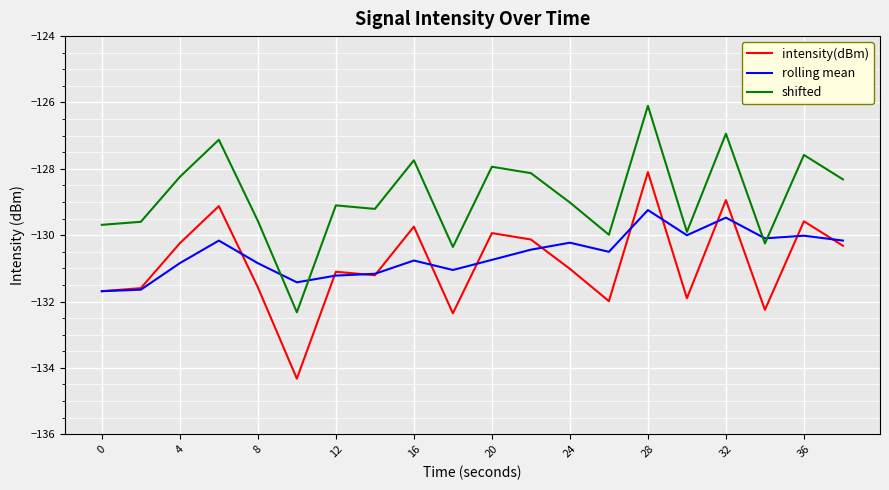

How many values in the shifted series are below -129?

11